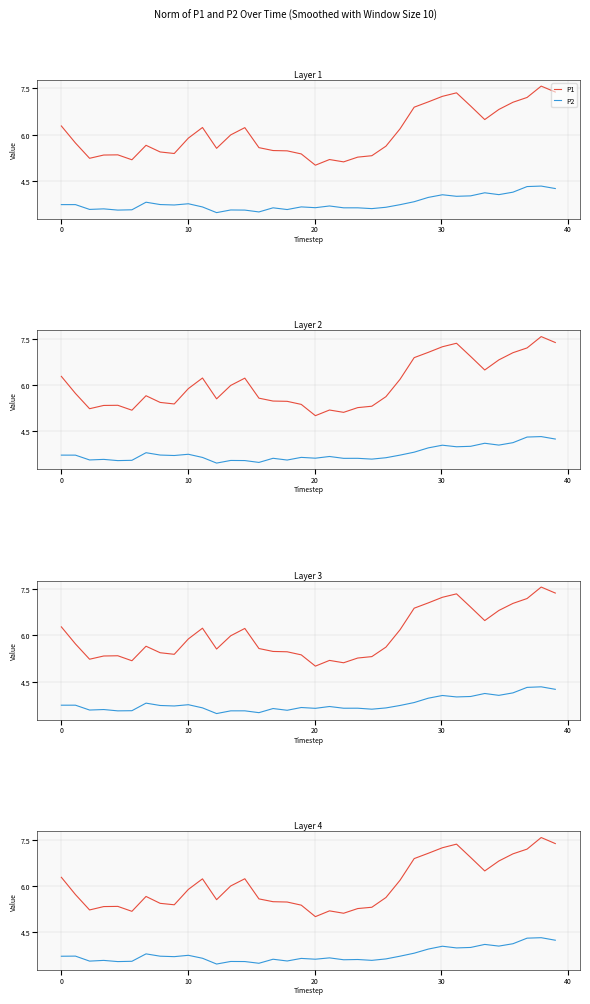

What is the sum of the P2 values at 32 and 29?

8.1